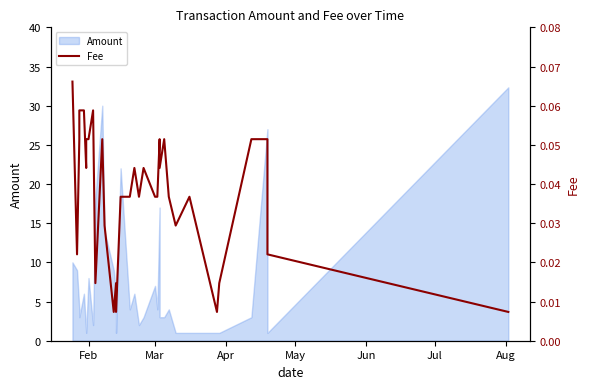

What is the difference between the second highest and second lowest values?

0.1